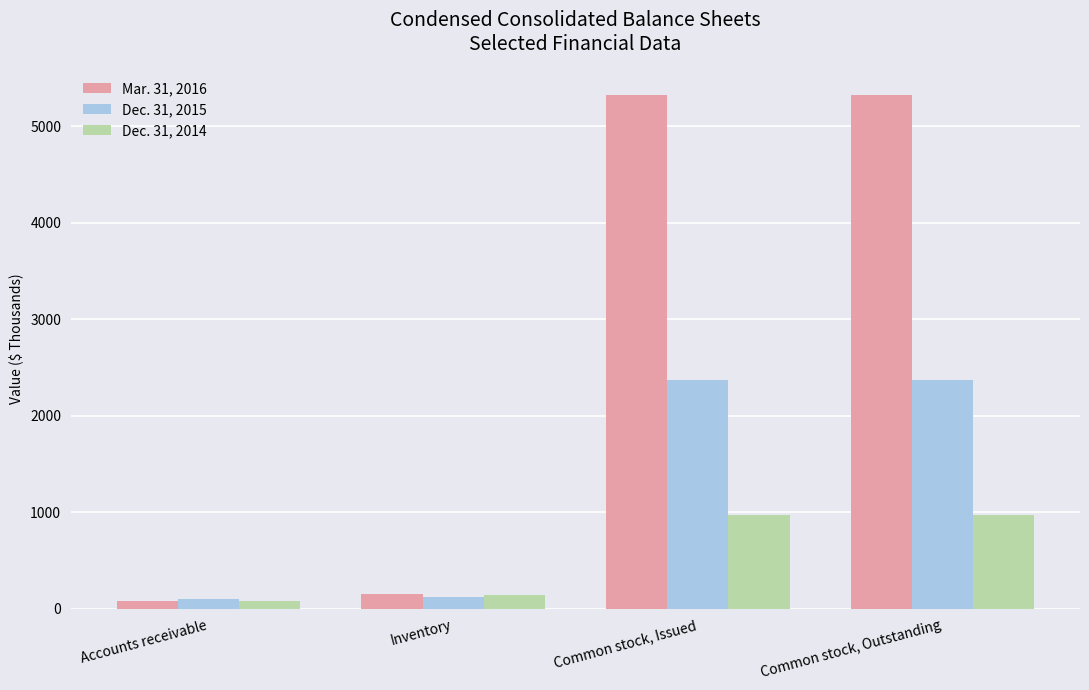

Which series has the largest total across all categories?

Mar. 31, 2016